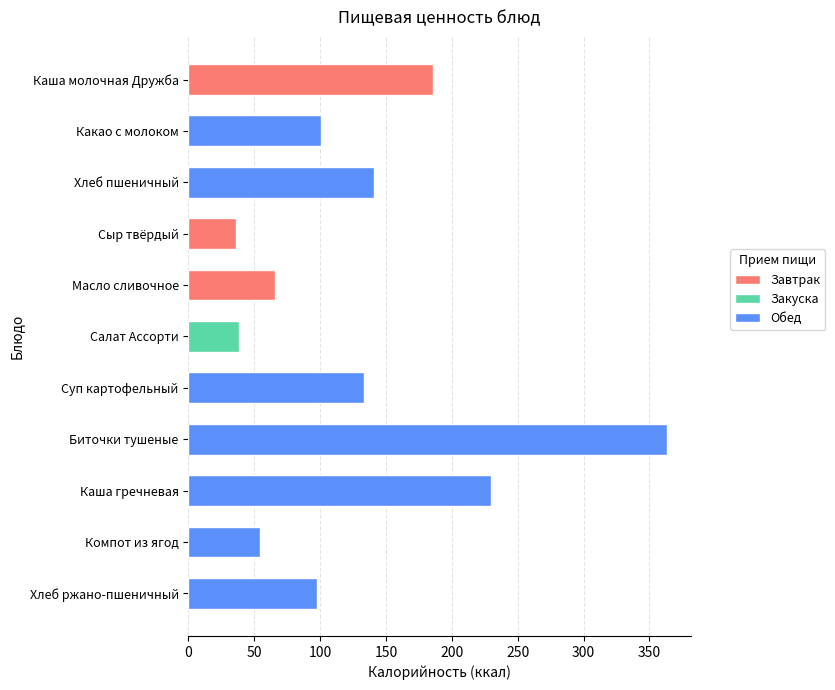

Reading top to bottom, list all the values displayed in this chart.

185.8	100.4	140.6	35.8	66.1	38.6	133.3	363.4	229.4	54.6	97.8